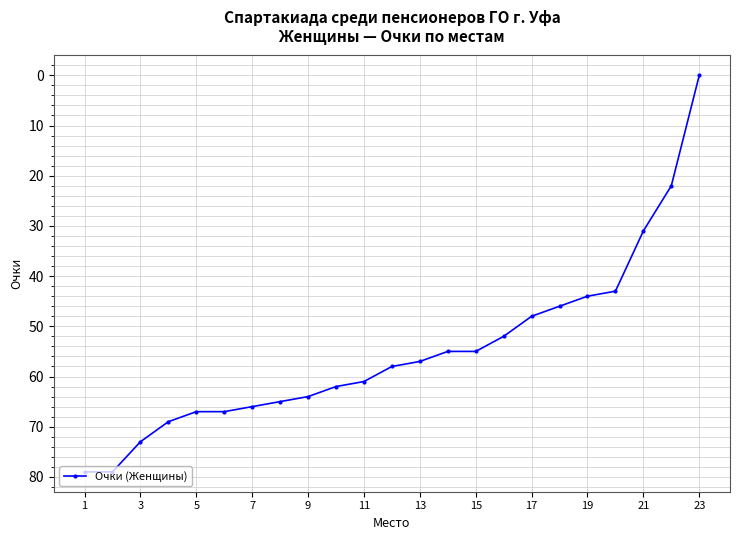

What is the difference between the maximum and second lowest values?

57